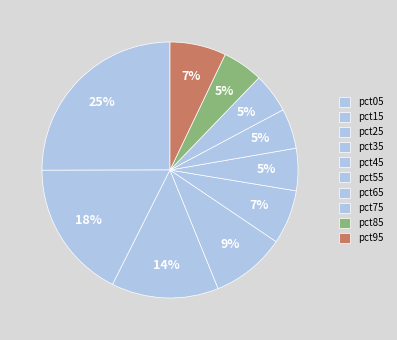

To the nearest percent, what is the difference between the largest and smallest slice percentages?

20%